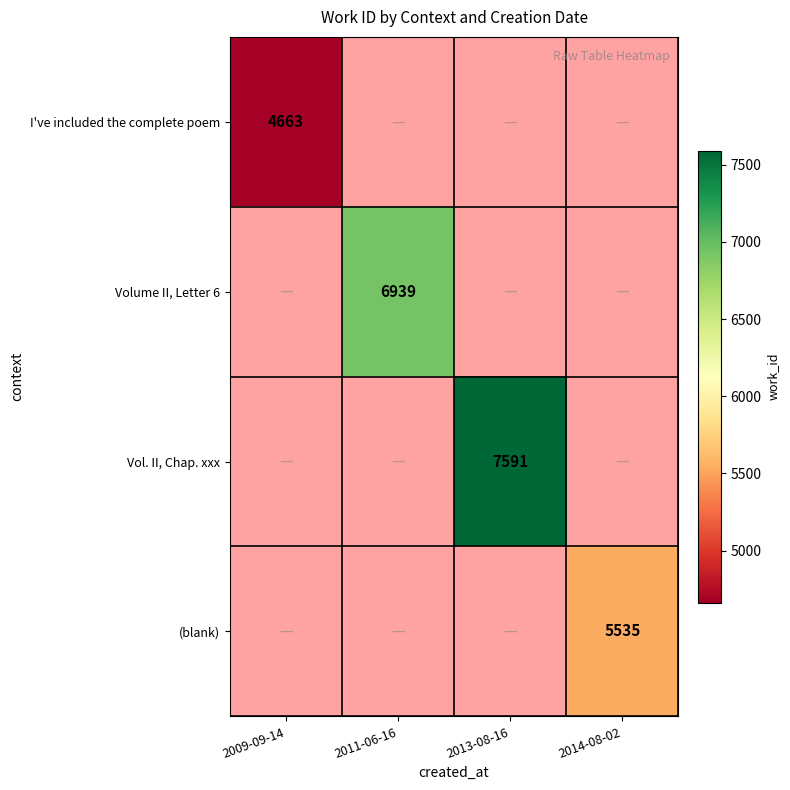

The (blank) series shows 3352 at 2014-08-02. True or false?

False